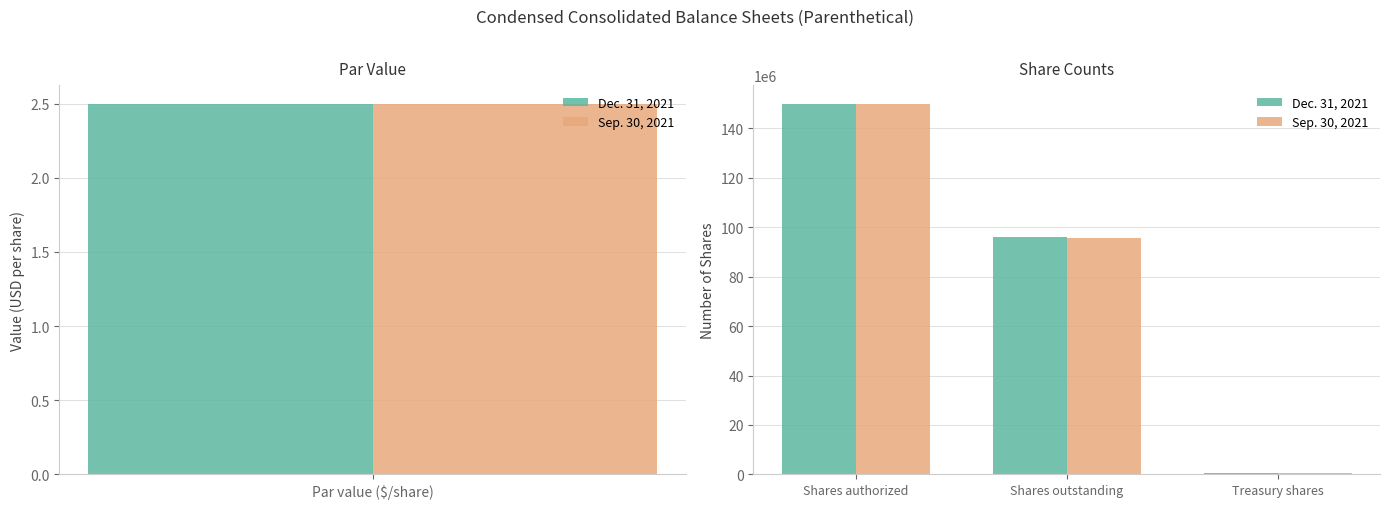

What are all the series names shown in the legend?

Dec. 31, 2021, Sep. 30, 2021